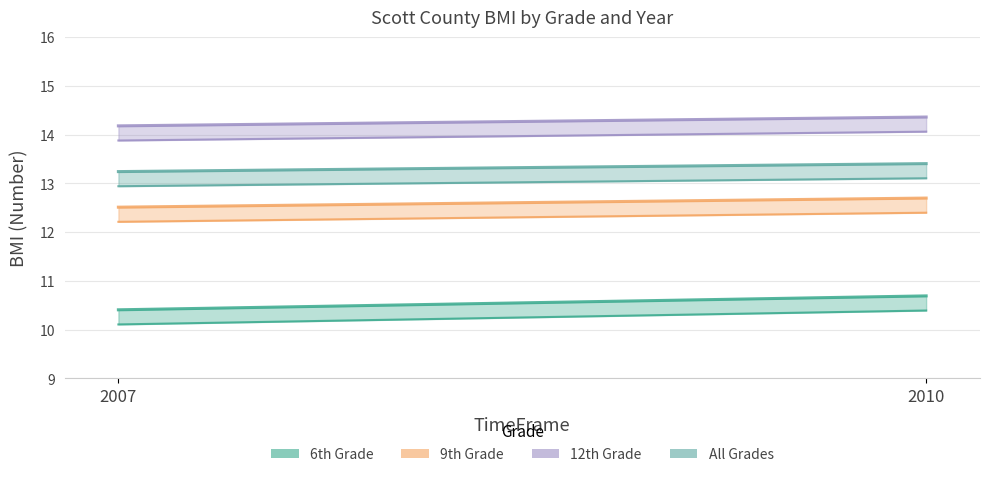

What is the maximum value shown in the chart?

14.4